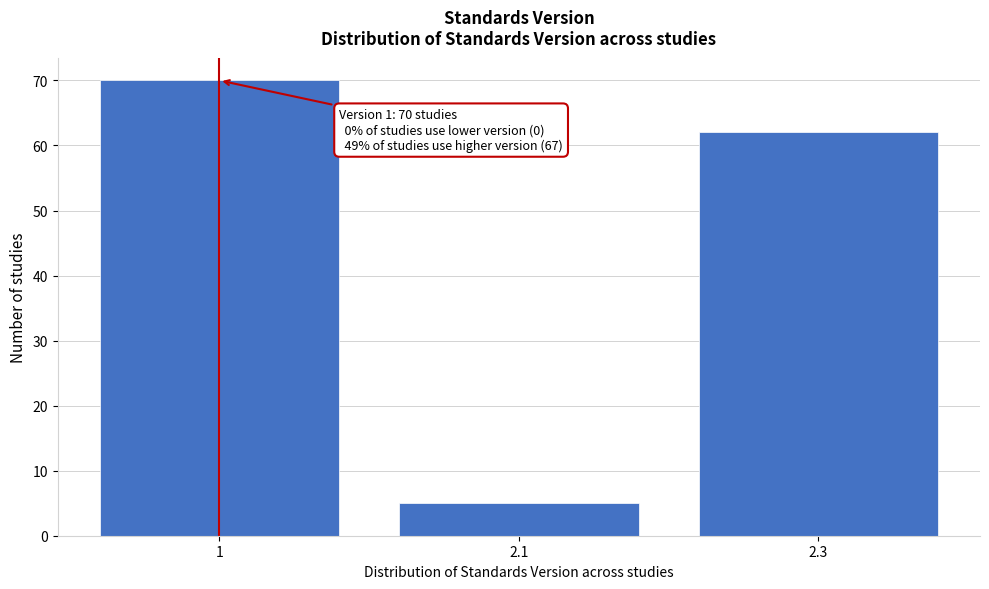

Reading left to right, list all the values displayed in this chart.

1=70	2.1=5	2.3=62